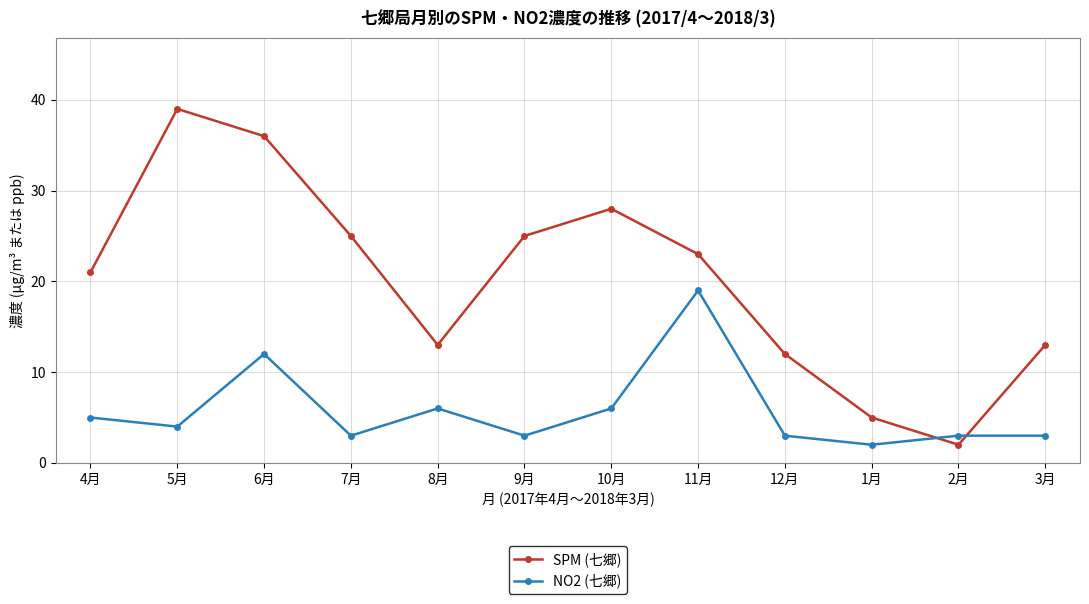

What is the value of the SPM (七郷) point at the 2nd from the left?

39